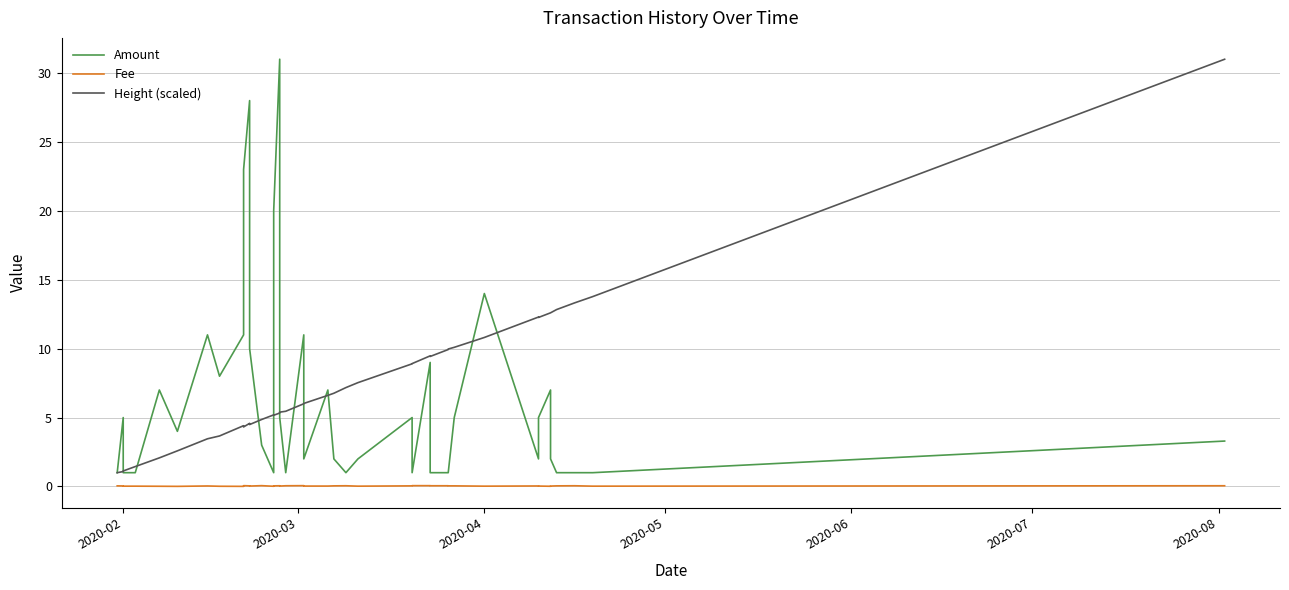

How many data points in Amount are less than 4?

20